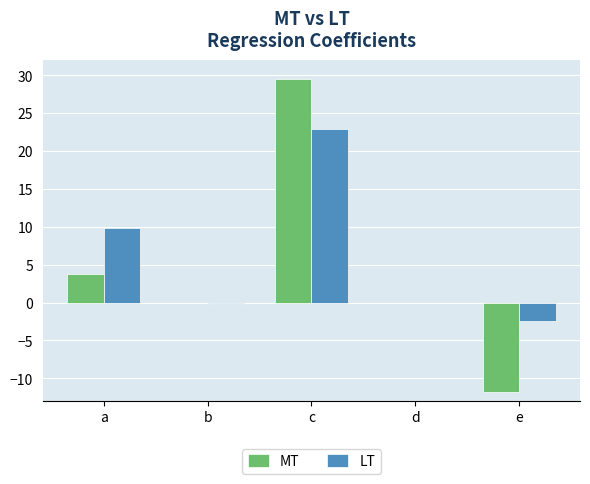

What is the maximum value for LT?

22.9